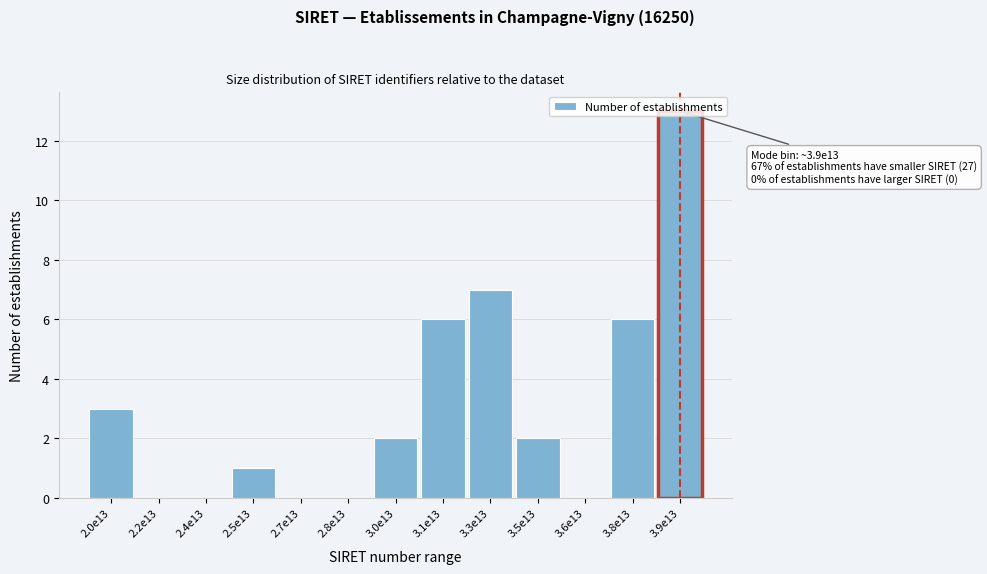

The chart shows a value of 19 at 3.9e13. True or false?

False